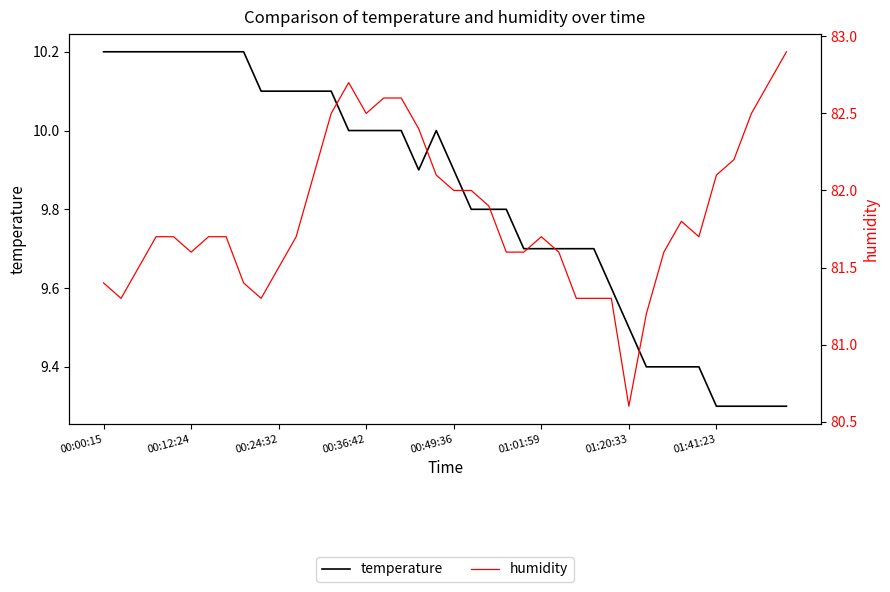

How many data points in humidity are above 81?

39